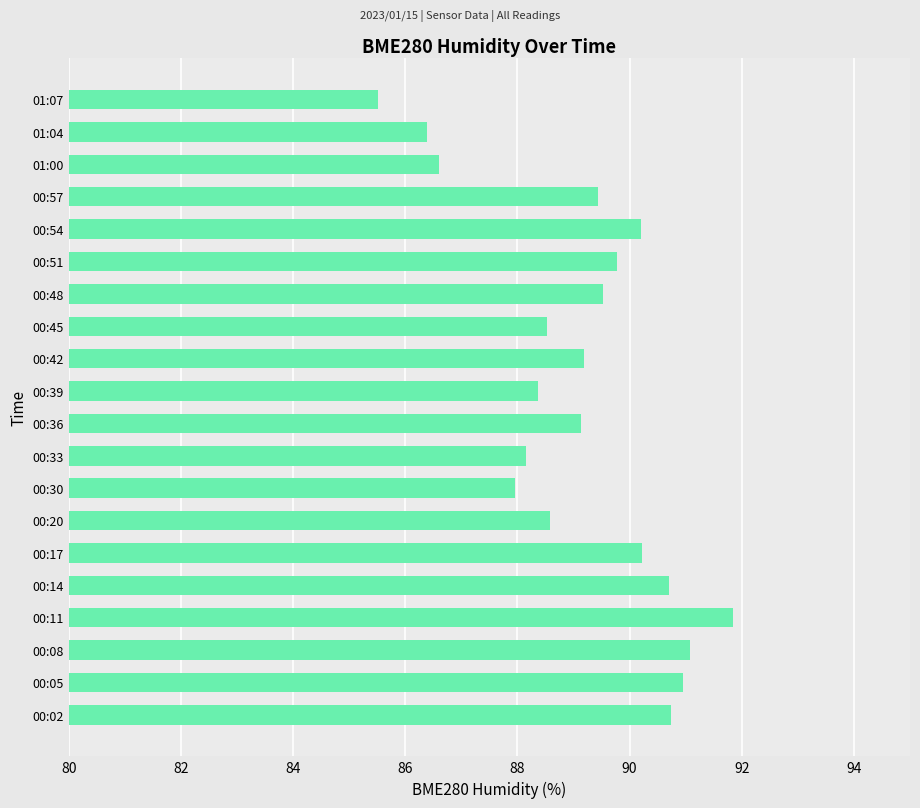

Read the value at 00:30.

88.0